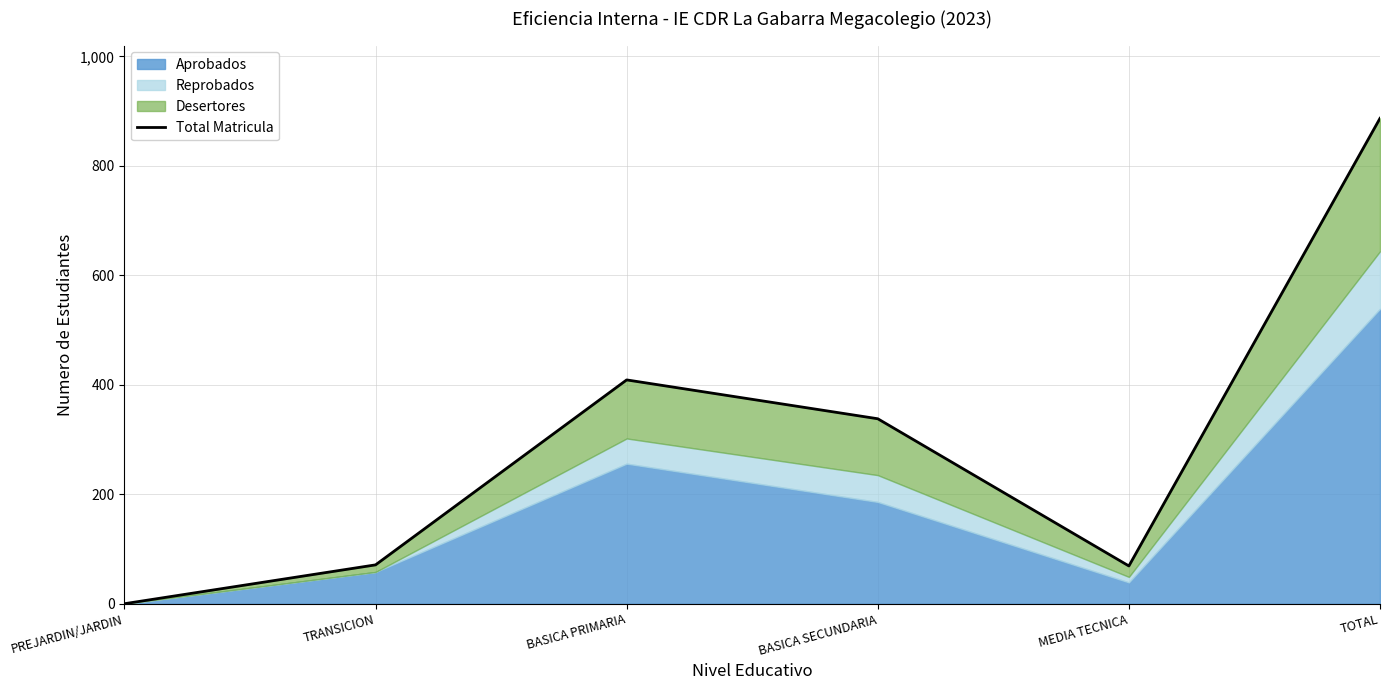

What position from the left is BASICA PRIMARIA?

3